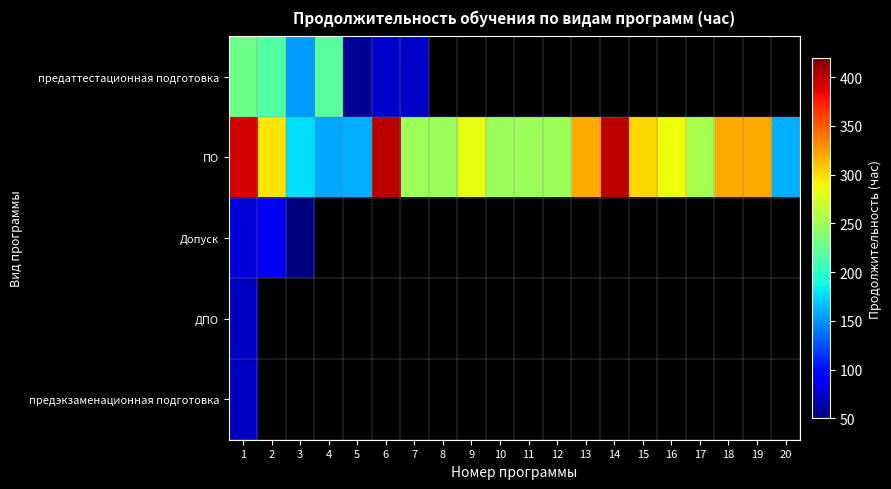

Which series has the largest total across all categories?

ПО